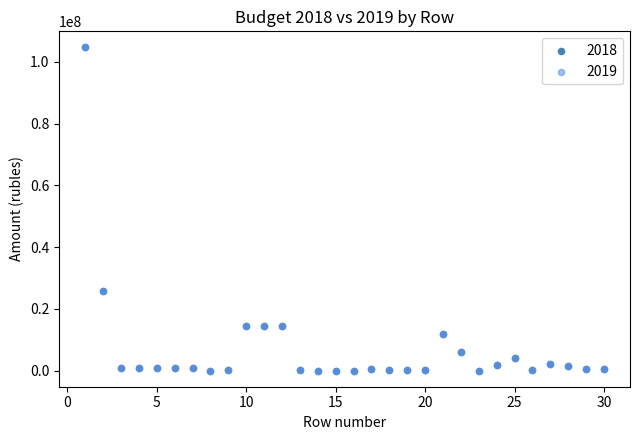

Which series has the largest Y range (max minus min)?

2018